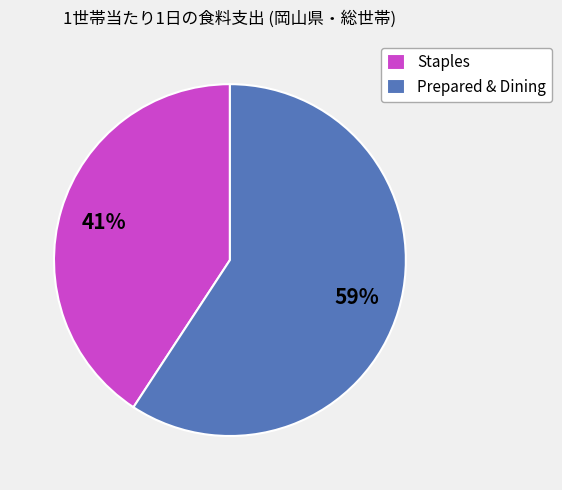

What percentage is the Staples slice, to the nearest percent?

41%